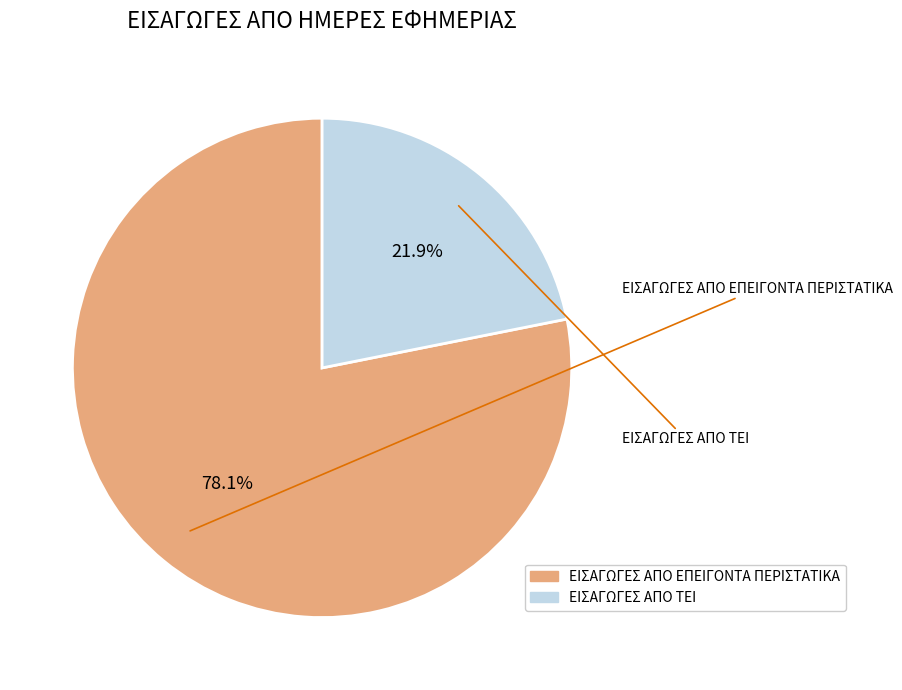

True or false: ΕΙΣΑΓΩΓΕΣ ΑΠΟ ΕΠΕΙΓΟΝΤΑ ΠΕΡΙΣΤΑΤΙΚΑ accounts for 84% of the total.

False